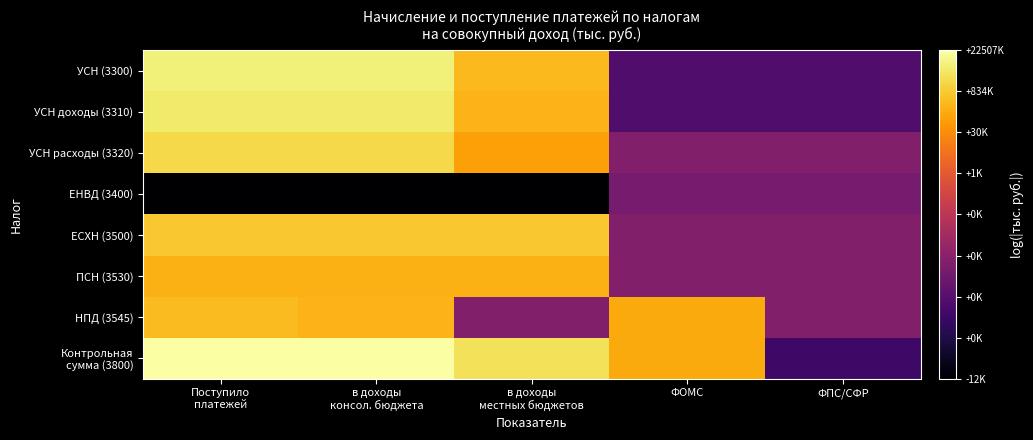

Count the number of data series in this chart.

8